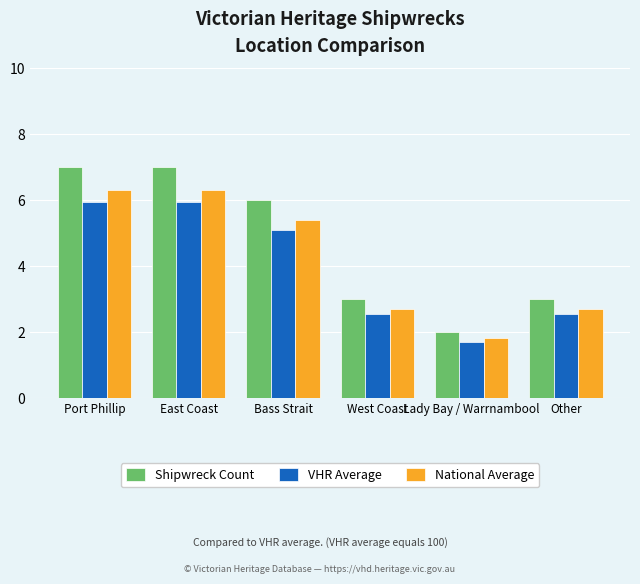

The VHR Average series shows 6.0 at Port Phillip. True or false?

True